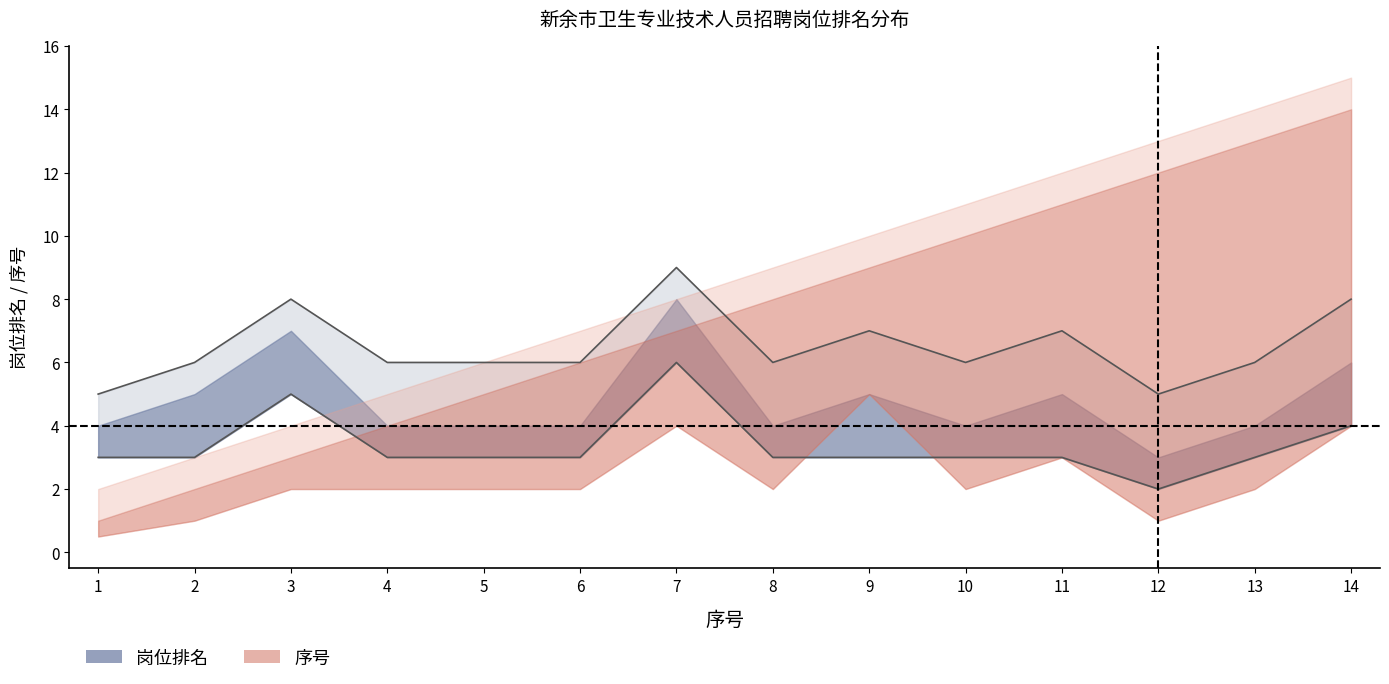

What is the value of the 岗位排名 point at the 7th from the left?

8.0